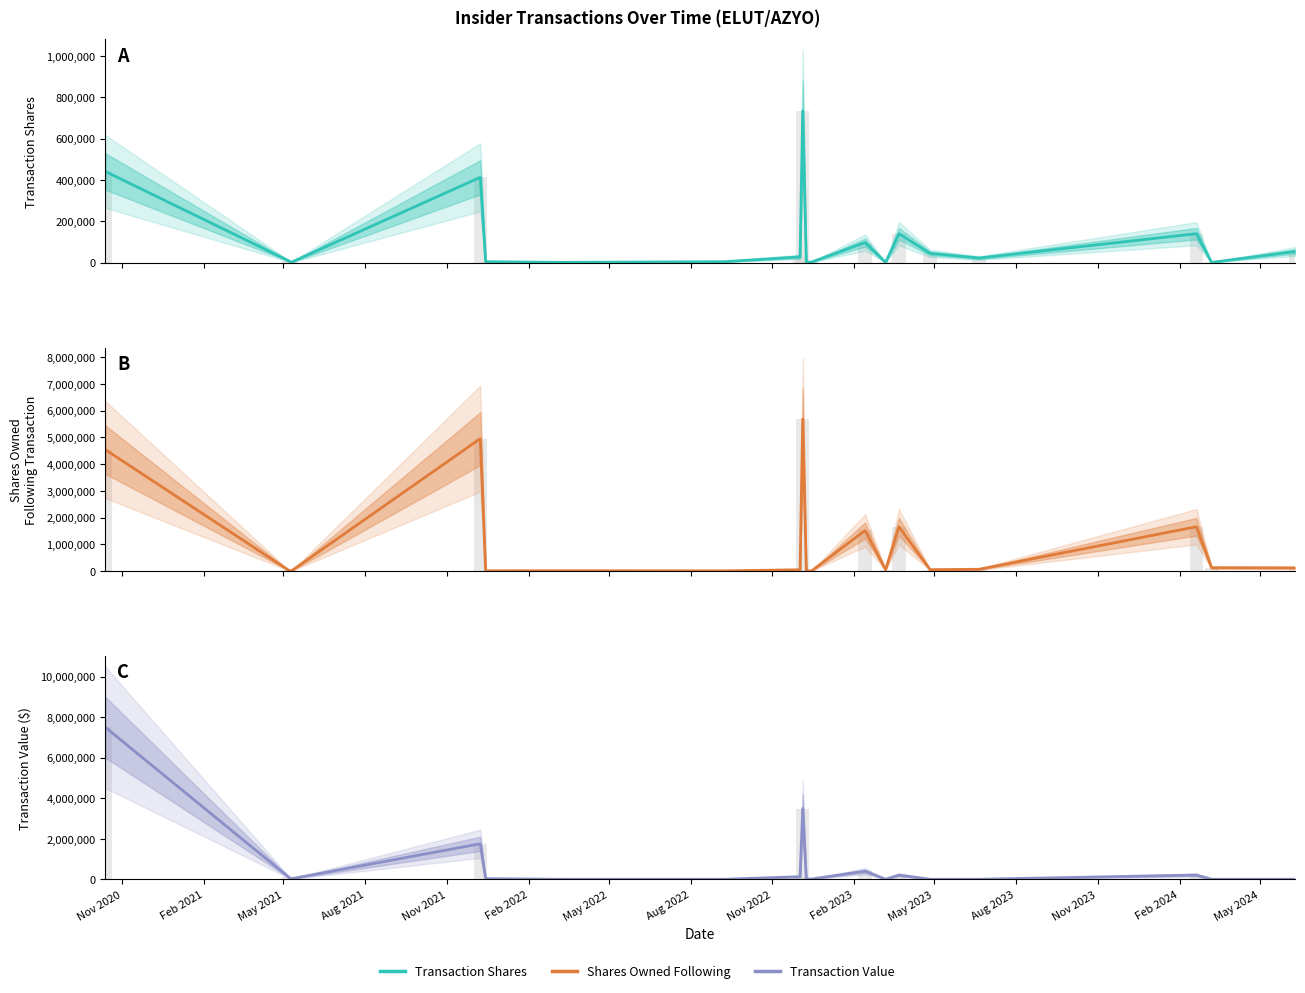

What is the difference between the highest and lowest values at Nov 2020?

7058816